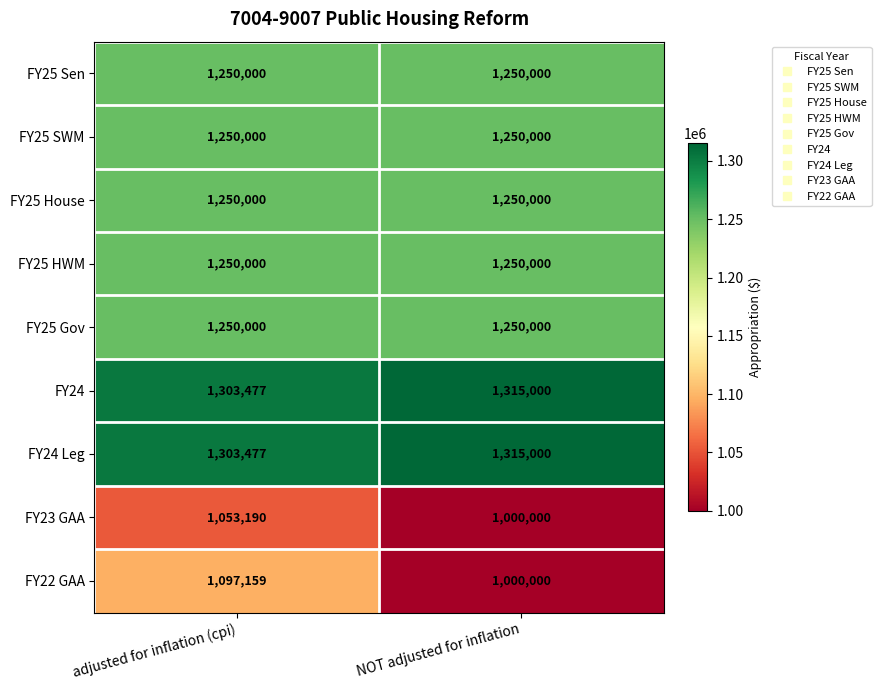

How many distinct data groups are displayed?

9